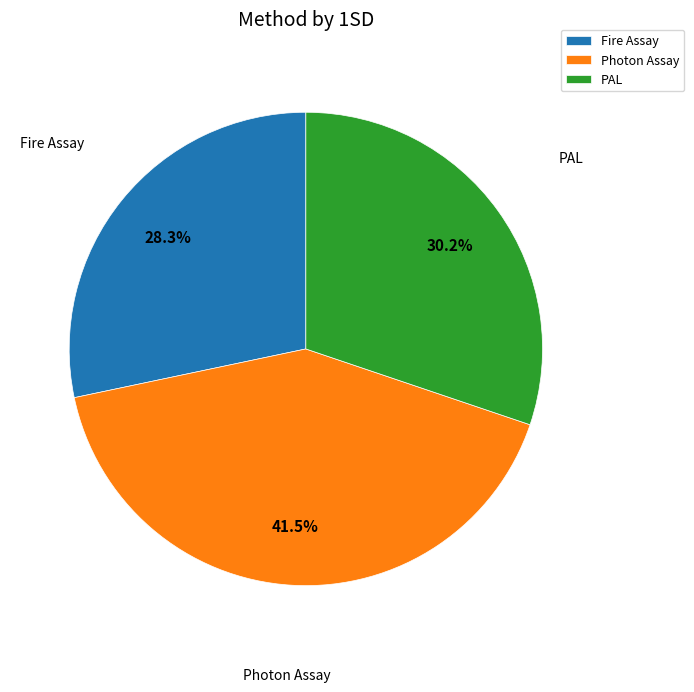

Count the number of slices in the pie.

3